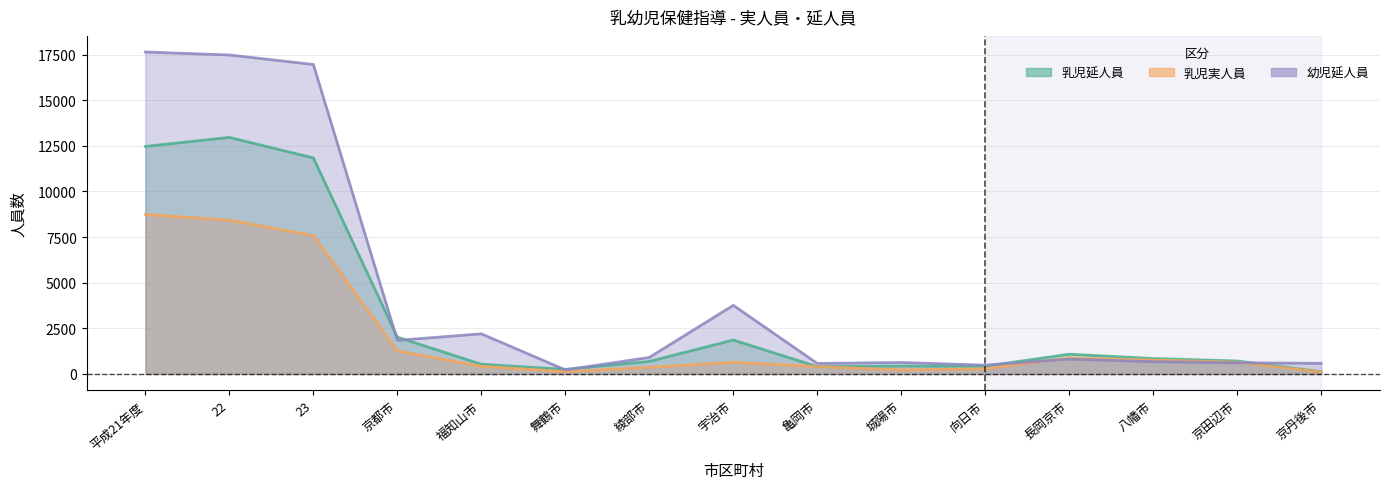

True or false: 乳児実人員 and 乳児延人員 intersect in this chart.

False